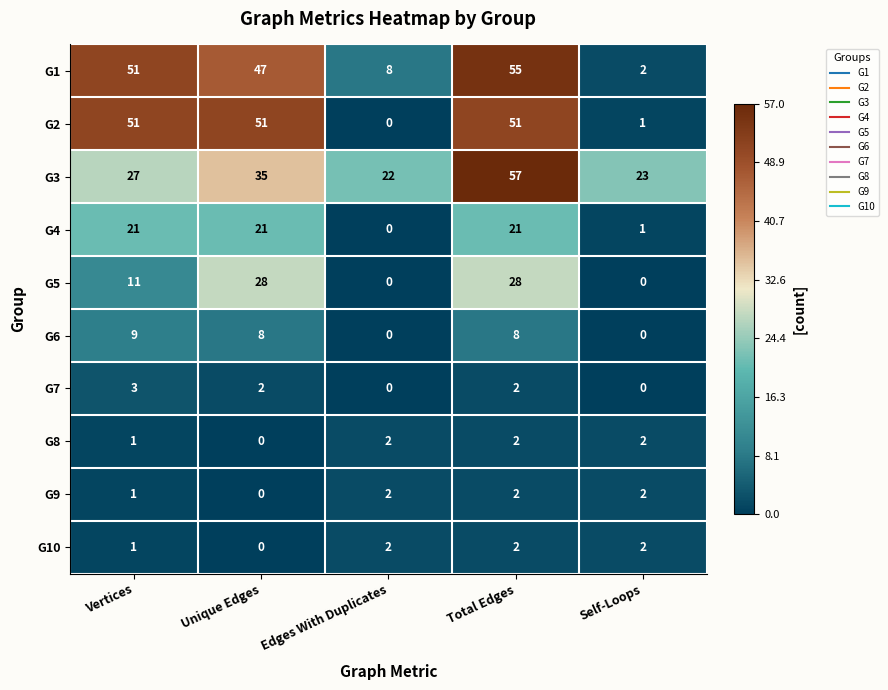

Which series has the largest range (max minus min)?

G1